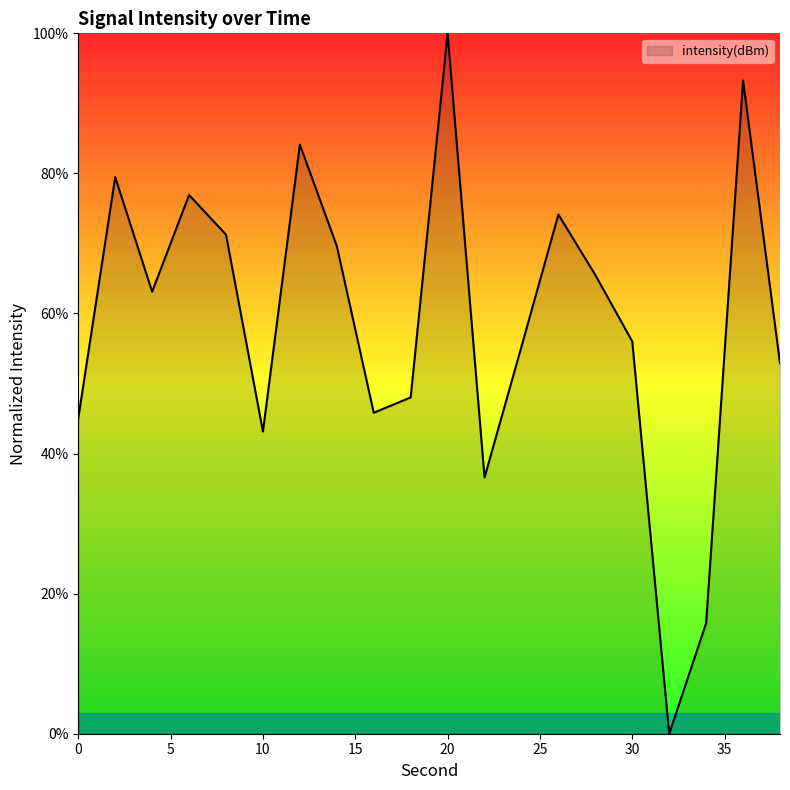

What is the difference between the maximum and minimum values?

100.0